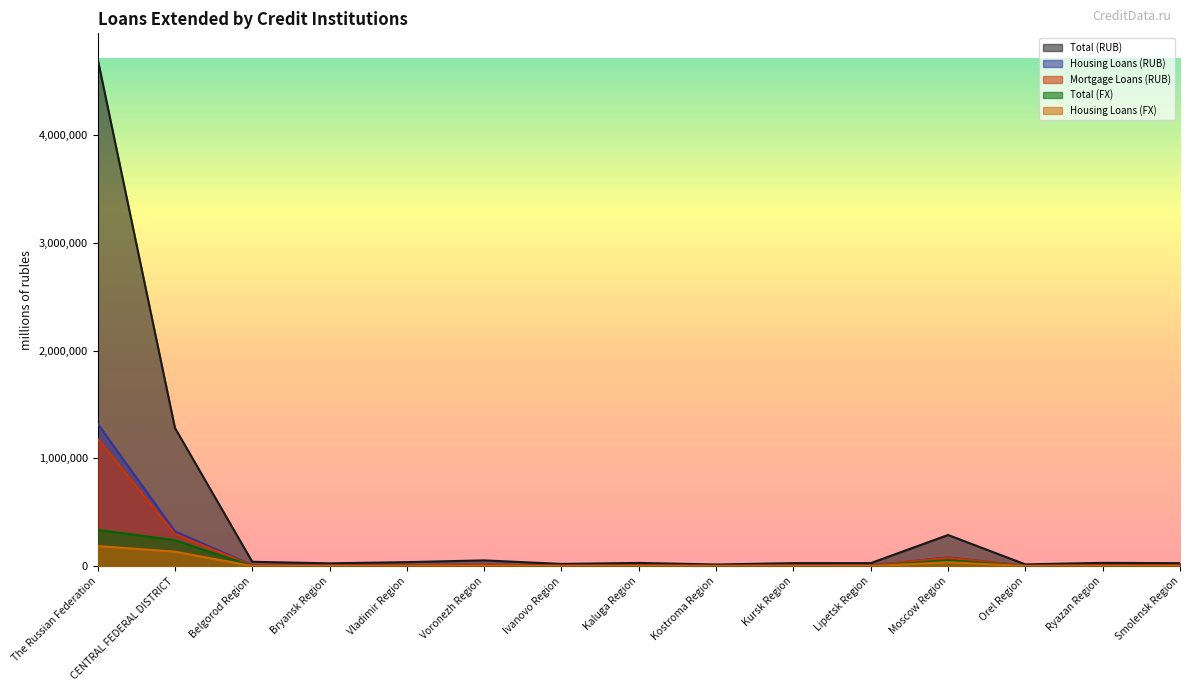

How many lines are shown in the chart?

5